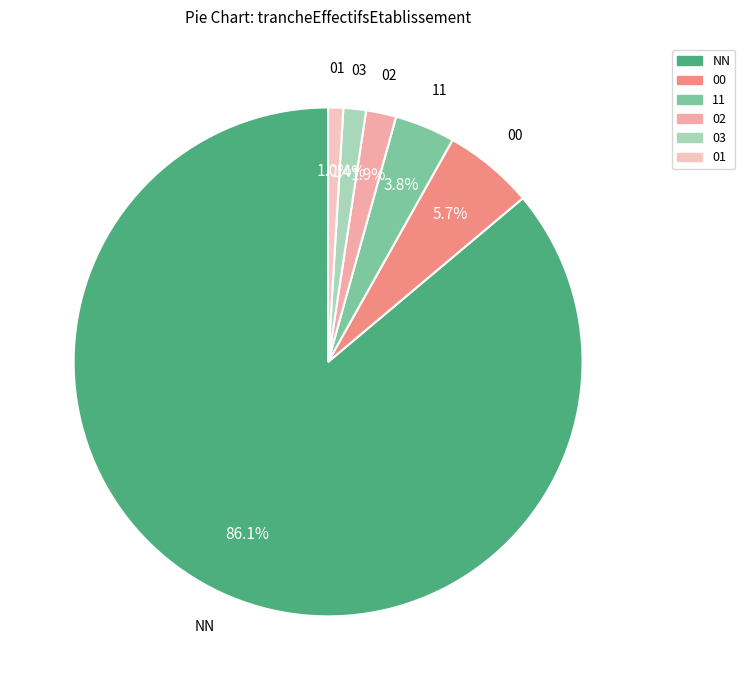

To the nearest percent, what percentage of the pie is 00?

6%